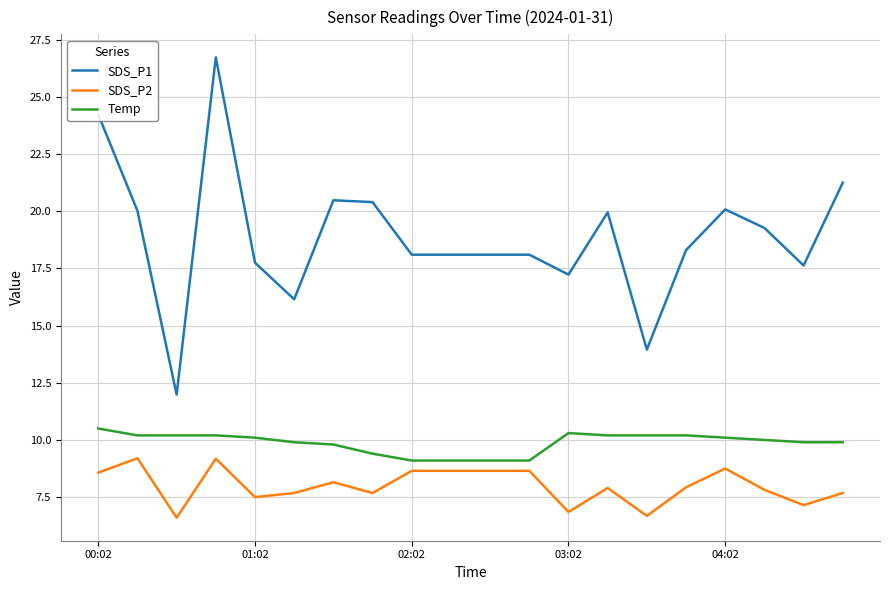

How many distinct data groups are displayed?

3